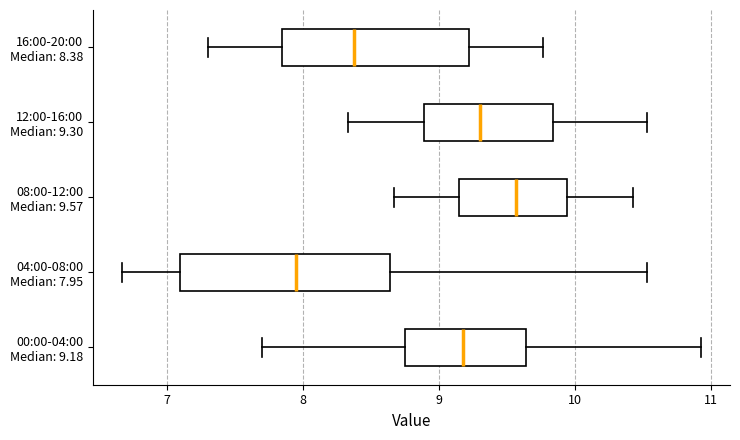

Reading bottom to top, read every box against the x-axis: the position of its median line, the range the box covers, and the ends of its whiskers. The values are not printed on the chart, so give them approximately, as read against the axis.

00:00-04:00 Median: 9.18: median 9.2, box 8.8 to 9.6, whiskers 7.7 to 10.9
04:00-08:00 Median: 7.95: median 8.0, box 7.1 to 8.6, whiskers 6.7 to 10.5
08:00-12:00 Median: 9.57: median 9.6, box 9.2 to 9.9, whiskers 8.7 to 10.4
12:00-16:00 Median: 9.30: median 9.3, box 8.9 to 9.8, whiskers 8.3 to 10.5
16:00-20:00 Median: 8.38: median 8.4, box 7.8 to 9.2, whiskers 7.3 to 9.8